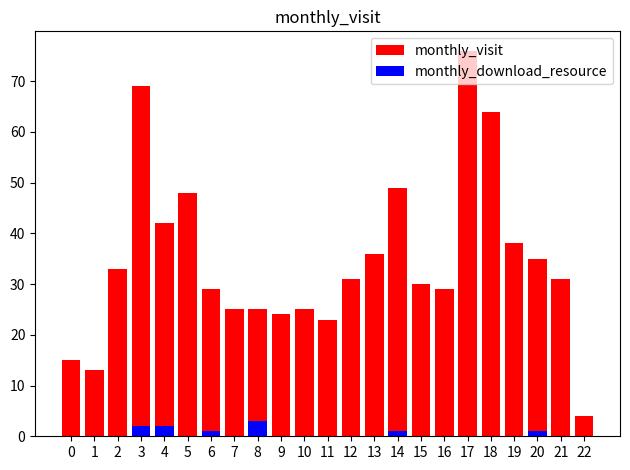

What is the value of the monthly_download_resource bar at the 21st from the left?

1